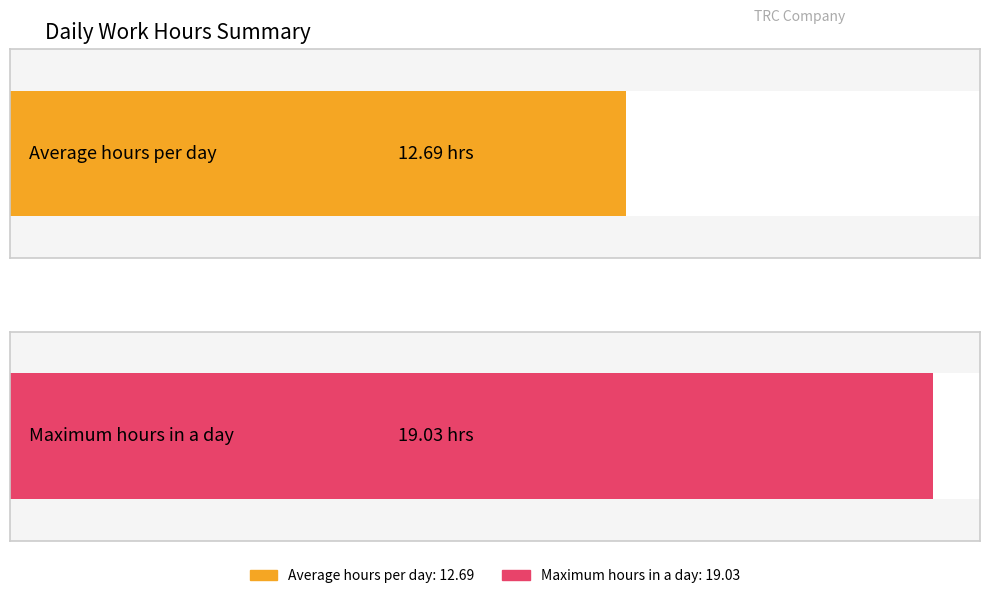

Does the chart contain any negative values?

No